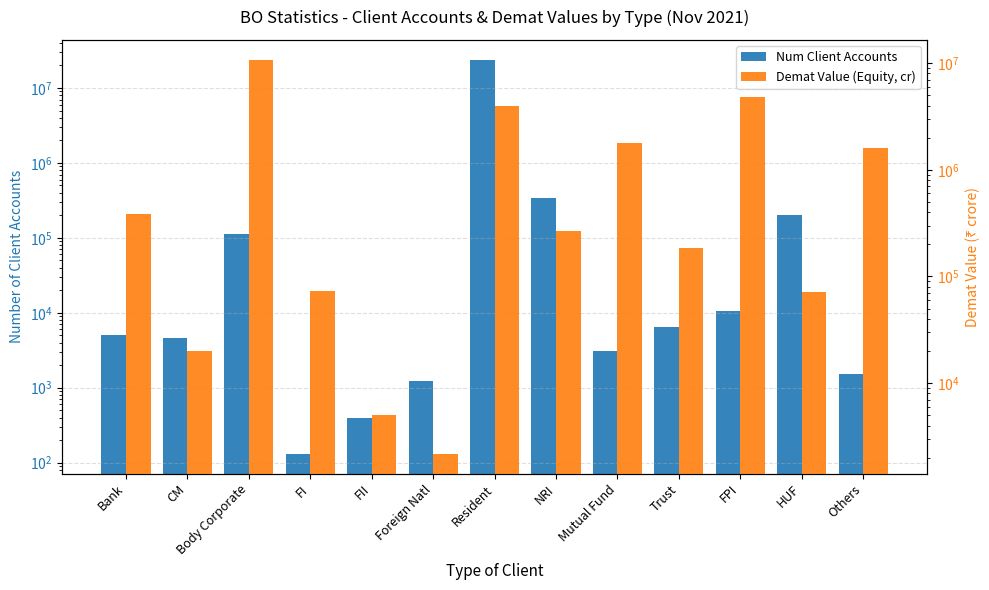

Which label corresponds to the largest value in the chart?

Resident